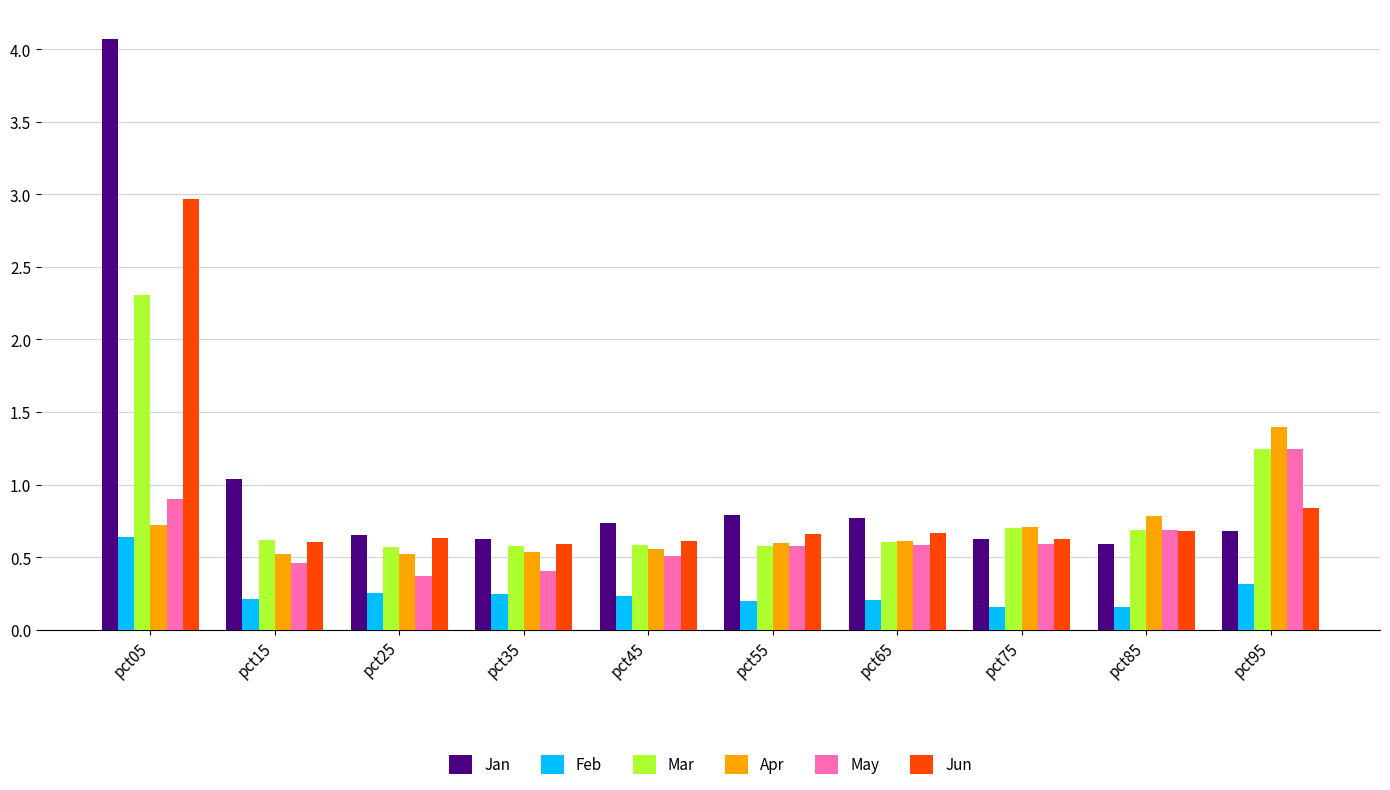

The May series shows 0.6 at pct95. True or false?

False